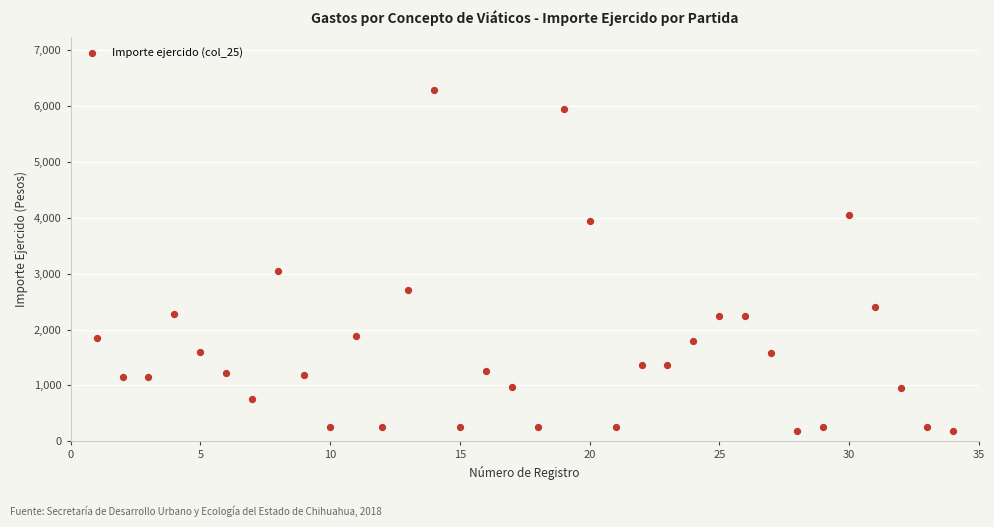

What Y value in the scatter plot is closest to 3236?

3053.0